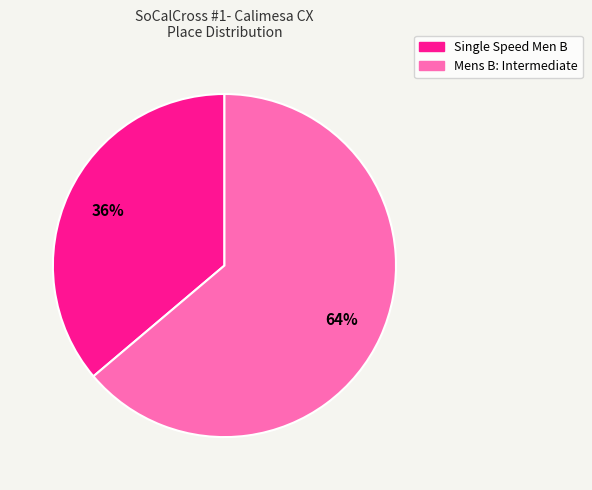

How many segments does this pie chart have?

2